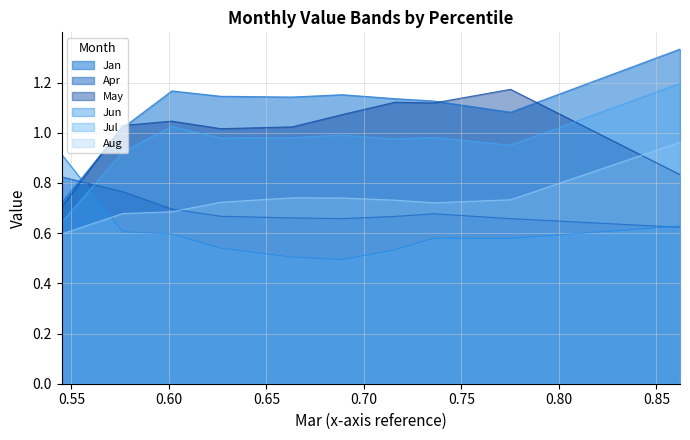

In Jul, how many points are lower than both neighbors (excluding endpoints)?

3